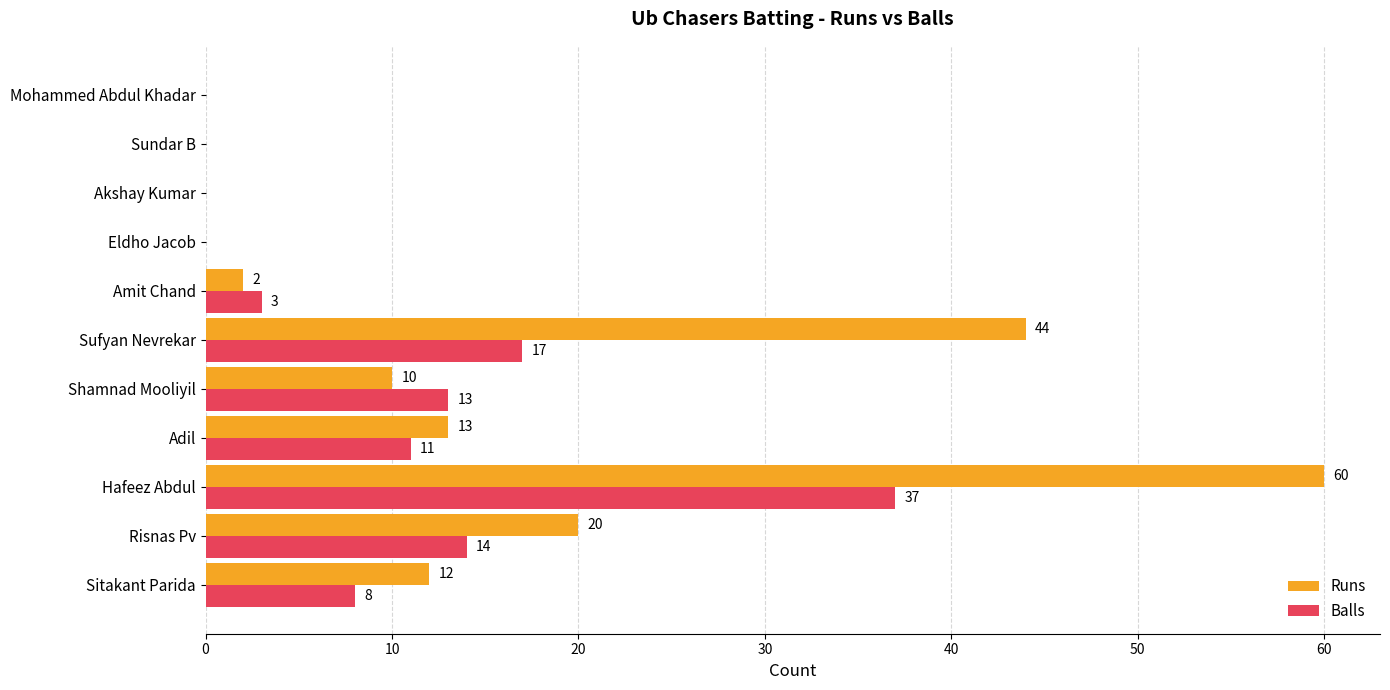

Which series has the largest range (max minus min)?

Runs